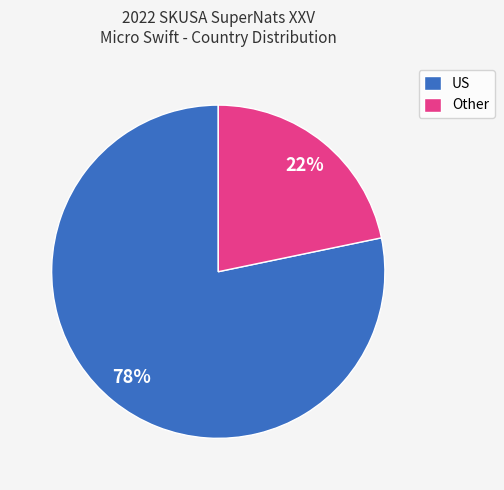

Does any single category account for the majority?

Yes